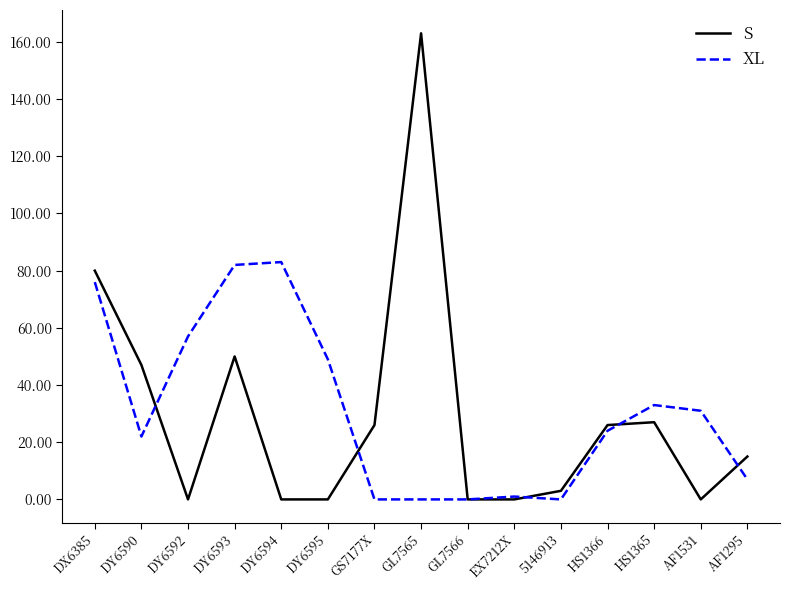

Rank the series by their maximum value, from lowest to highest.

XL, S